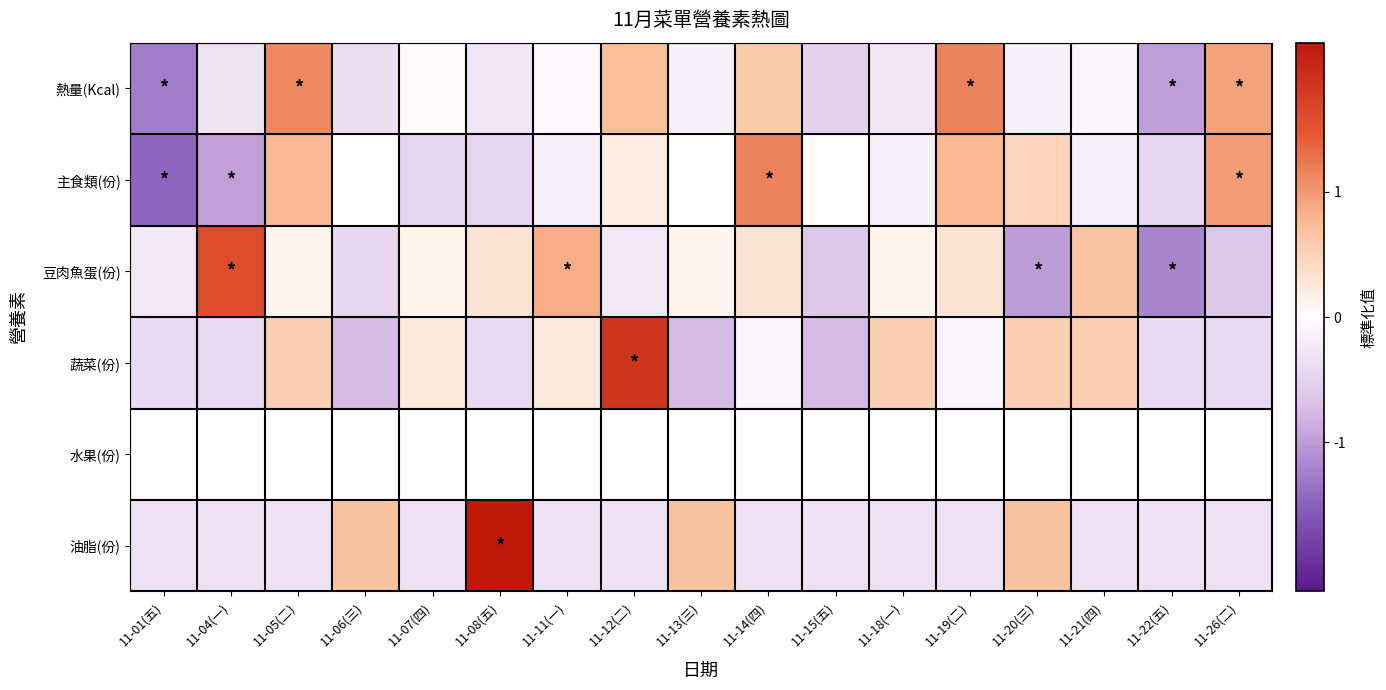

Reading left to right, what are all the values shown in this chart?

熱量(Kcal): 11-01(五)=-1.9	11-04(一)=-0.5	11-05(二)=1.7	11-06(三)=-0.6	11-07(四)=0.0	11-08(五)=-0.4	11-11(一)=-0.1	11-12(二)=1.1	11-13(三)=-0.3	11-14(四)=0.9	11-15(五)=-0.8	11-18(一)=-0.4	11-19(二)=1.7	11-20(三)=-0.3	11-21(四)=-0.1	11-22(五)=-1.5	11-26(二)=1.4
主食類(份): 11-01(五)=-2.2	11-04(一)=-1.4	11-05(二)=1.2	11-06(三)=0.0	11-07(四)=-0.7	11-08(五)=-0.7	11-11(一)=-0.3	11-12(二)=0.3	11-13(三)=0.0	11-14(四)=1.7	11-15(五)=0.0	11-18(一)=-0.3	11-19(二)=1.2	11-20(三)=0.7	11-21(四)=-0.3	11-22(五)=-0.7	11-26(二)=1.5
豆肉魚蛋(份): 11-01(五)=-0.4	11-04(一)=2.4	11-05(二)=0.2	11-06(三)=-0.7	11-07(四)=0.2	11-08(五)=0.4	11-11(一)=1.3	11-12(二)=-0.4	11-13(三)=0.2	11-14(四)=0.4	11-15(五)=-0.9	11-18(一)=0.2	11-19(二)=0.4	11-20(三)=-1.5	11-21(四)=1.0	11-22(五)=-1.8	11-26(二)=-0.9
蔬菜(份): 11-01(五)=-0.6	11-04(一)=-0.6	11-05(二)=0.8	11-06(三)=-1.1	11-07(四)=0.3	11-08(五)=-0.6	11-11(一)=0.3	11-12(二)=2.8	11-13(三)=-1.1	11-14(四)=-0.1	11-15(五)=-1.1	11-18(一)=0.8	11-19(二)=-0.1	11-20(三)=0.8	11-21(四)=0.8	11-22(五)=-0.6	11-26(二)=-0.6
水果(份): 11-01(五)=0.0	11-04(一)=0.0	11-05(二)=0.0	11-06(三)=0.0	11-07(四)=0.0	11-08(五)=0.0	11-11(一)=0.0	11-12(二)=0.0	11-13(三)=0.0	11-14(四)=0.0	11-15(五)=0.0	11-18(一)=0.0	11-19(二)=0.0	11-20(三)=0.0	11-21(四)=0.0	11-22(五)=0.0	11-26(二)=0.0
油脂(份): 11-01(五)=-0.5	11-04(一)=-0.5	11-05(二)=-0.5	11-06(三)=1.0	11-07(四)=-0.5	11-08(五)=3.3	11-11(一)=-0.5	11-12(二)=-0.5	11-13(三)=1.0	11-14(四)=-0.5	11-15(五)=-0.5	11-18(一)=-0.5	11-19(二)=-0.5	11-20(三)=1.0	11-21(四)=-0.5	11-22(五)=-0.5	11-26(二)=-0.5